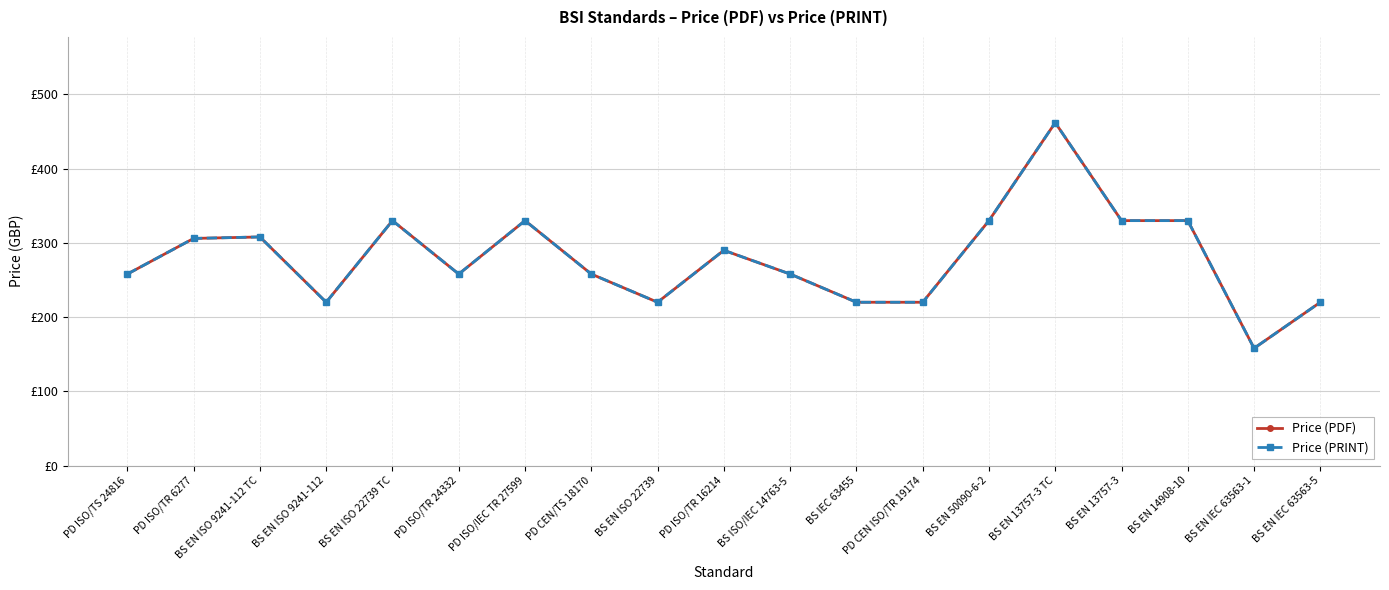

What is the difference between the maximum and minimum values in the Price (PDF) series?

304